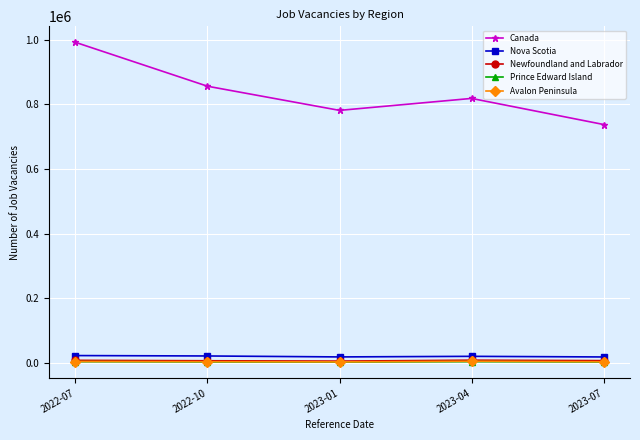

Which category has the highest value across all series?

2022-07